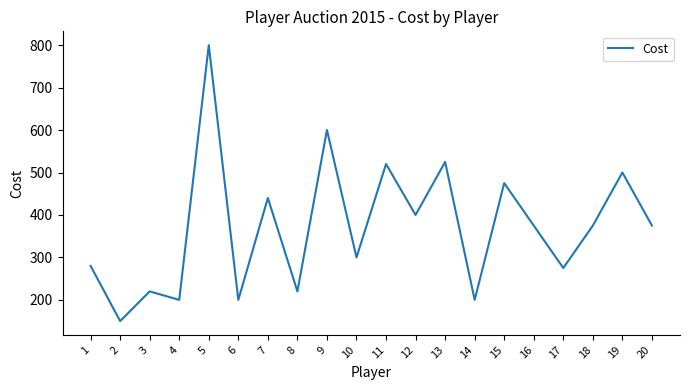

The value at 8 is 353. True or false?

False